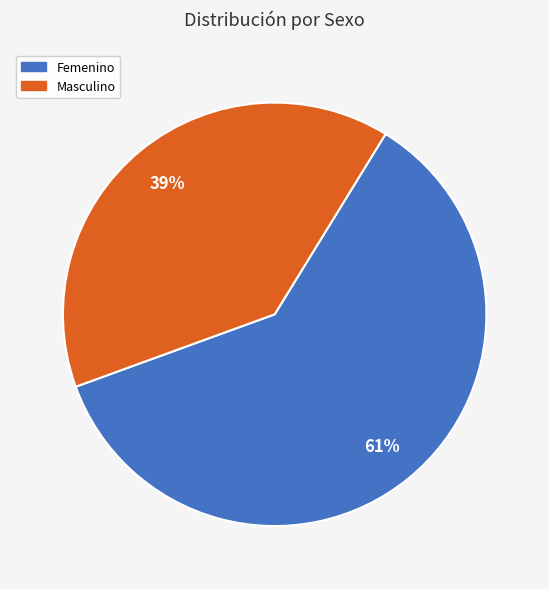

To the nearest percent, what is the average slice percentage?

50%